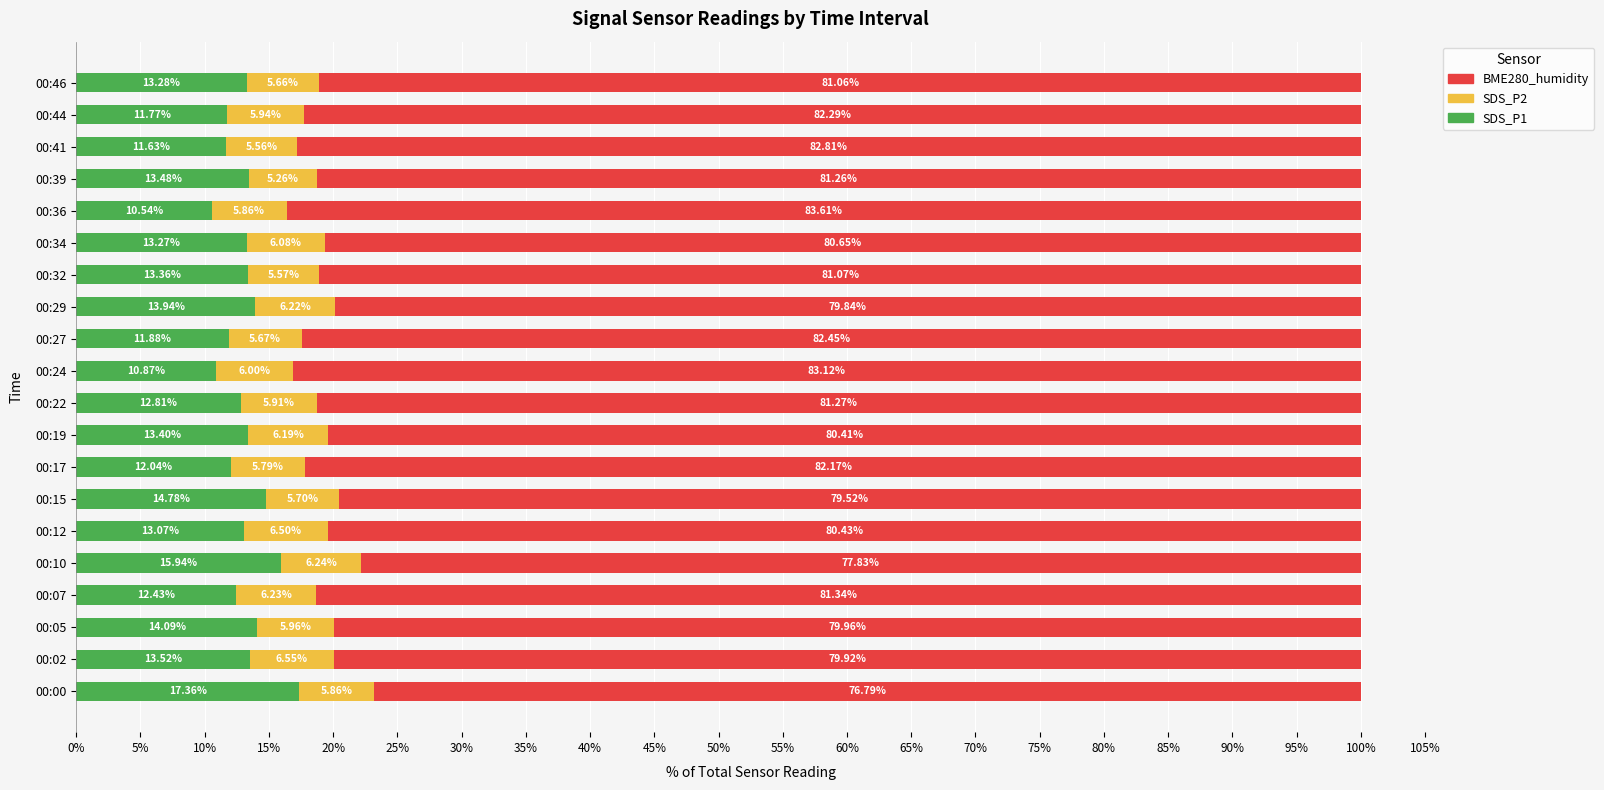

What is the total value across all series at 00:24?

100.0